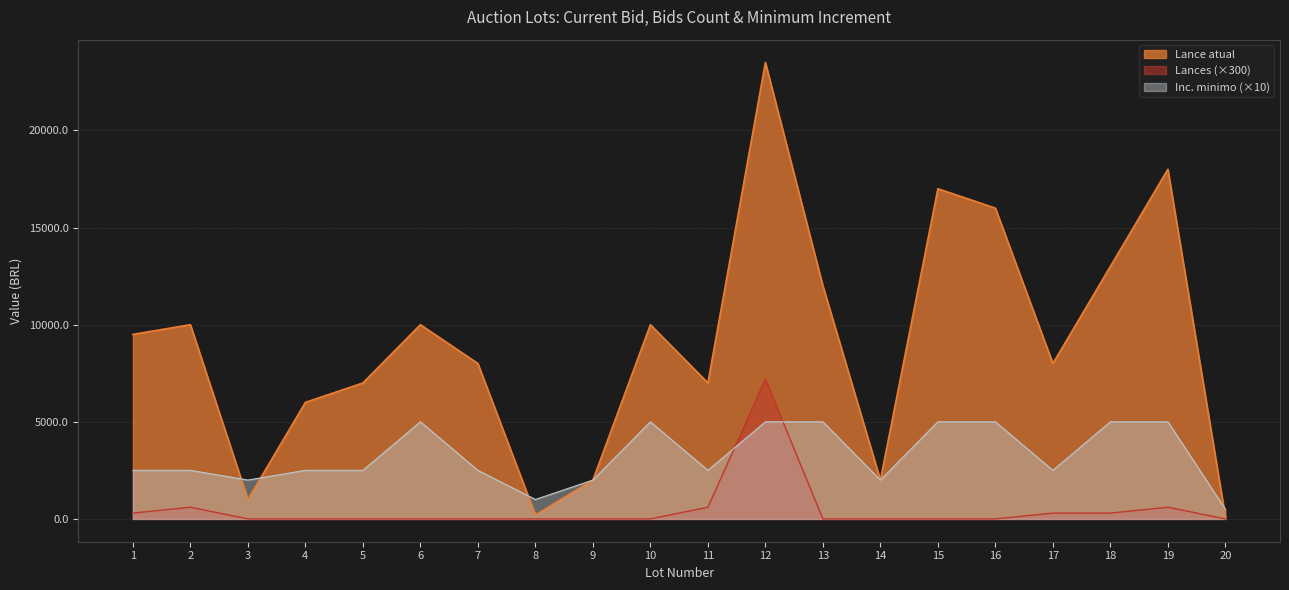

Between 1 and 20, which is larger?

1